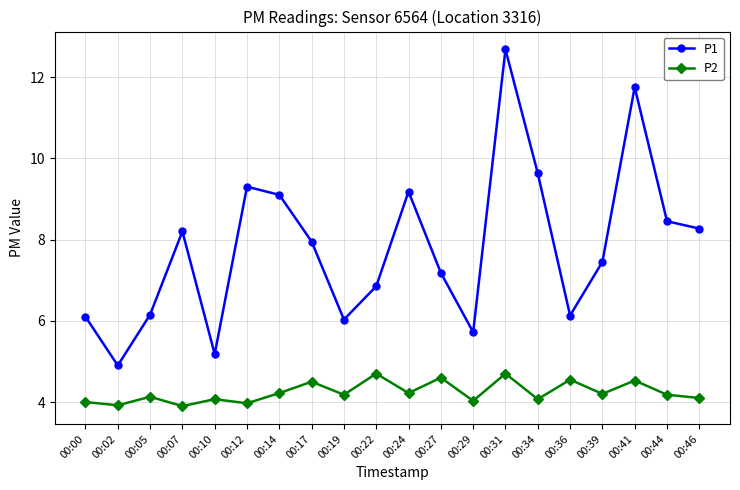

Between 00:10 and 00:12, which series saw the biggest shift?

P1